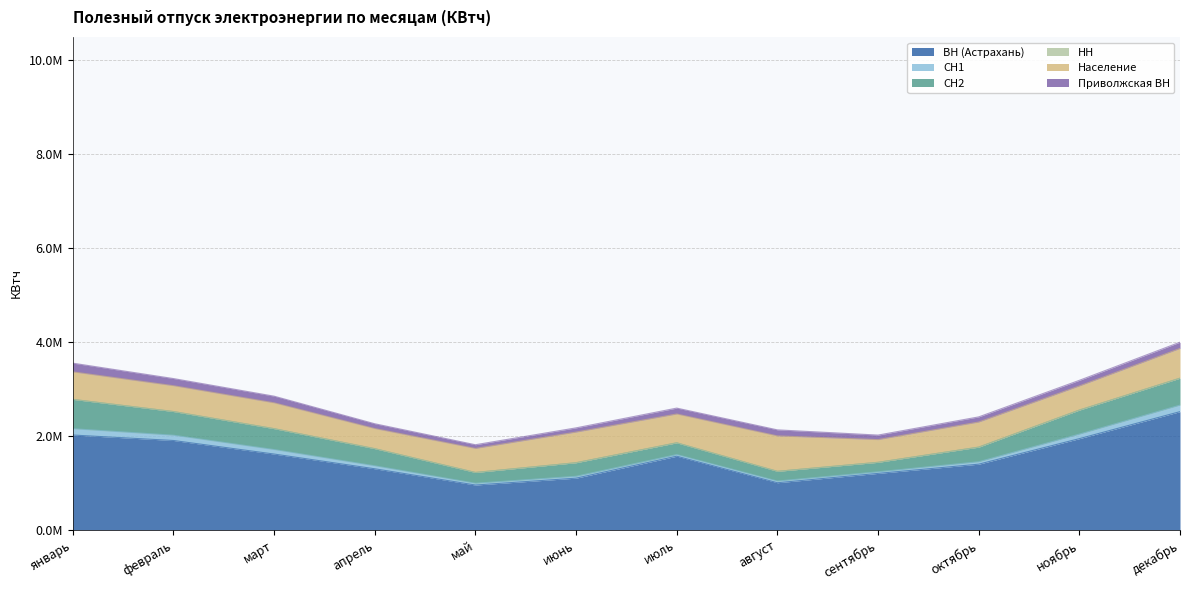

In Население, how many points are lower than both neighbors (excluding endpoints)?

4